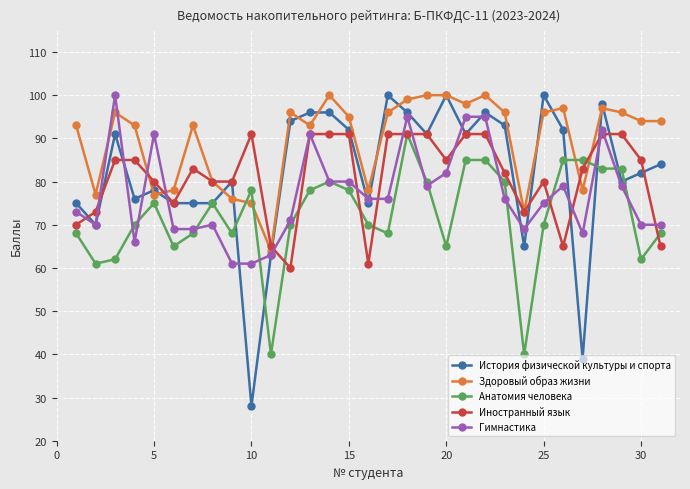

Reading left to right, list all the values displayed in this chart.

История физической культуры и спорта: 75	70	91	76	78	75	75	75	80	28	63	94	96	96	92	75	100	96	91	100	91	96	93	65	100	92	39	98	80	82	84
Здоровый образ жизни: 93	77	96	93	77	78	93	80	76	75	64	96	93	100	95	78	96	99	100	100	98	100	96	73	96	97	78	97	96	94	94
Анатомия человека: 68	61	62	70	75	65	68	75	68	78	40	70	78	80	78	70	68	91	80	65	85	85	80	40	70	85	85	83	83	62	68
Иностранный язык: 70	73	85	85	80	75	83	80	80	91	65	60	91	91	91	61	91	91	91	85	91	91	82	73	80	65	83	91	91	85	65
Гимнастика: 73	70	100	66	91	69	69	70	61	61	63	71	91	80	80	76	76	95	79	82	95	95	76	69	75	79	68	92	79	70	70